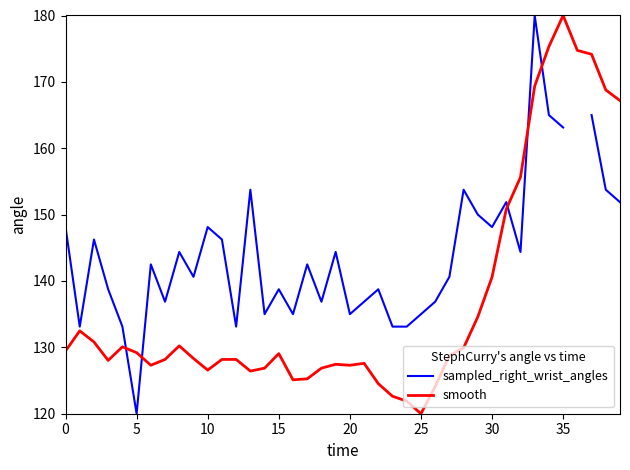

Is the value of sampled_right_wrist_angles at 28 greater than the value of smooth at 30?

Yes